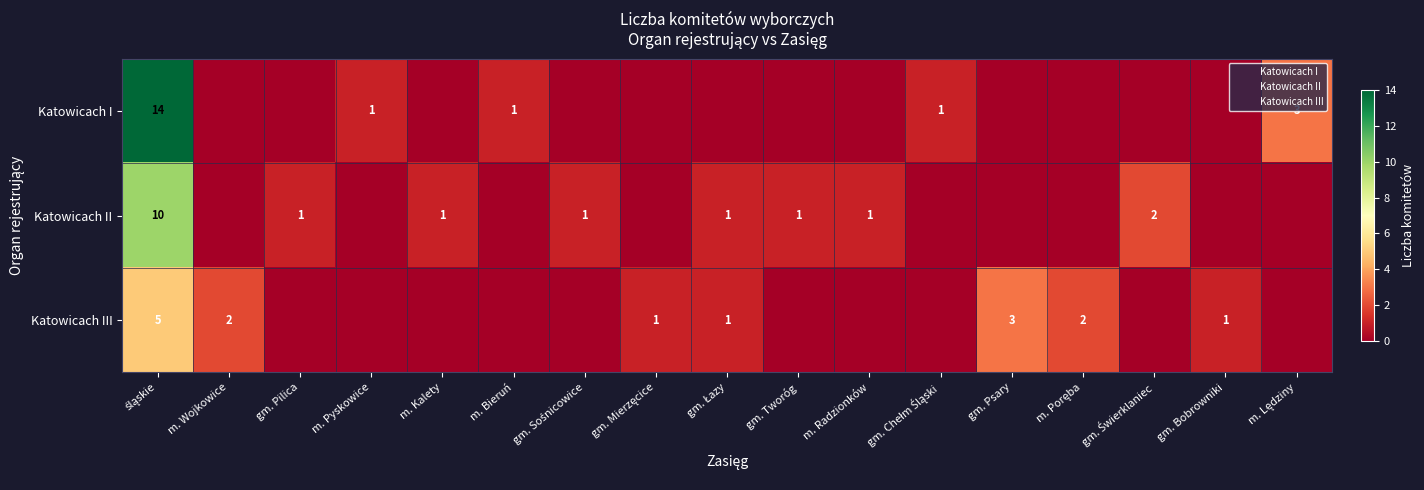

Which has a higher value, gm. Sośnicowice or m. Bieruń?

m. Bieruń